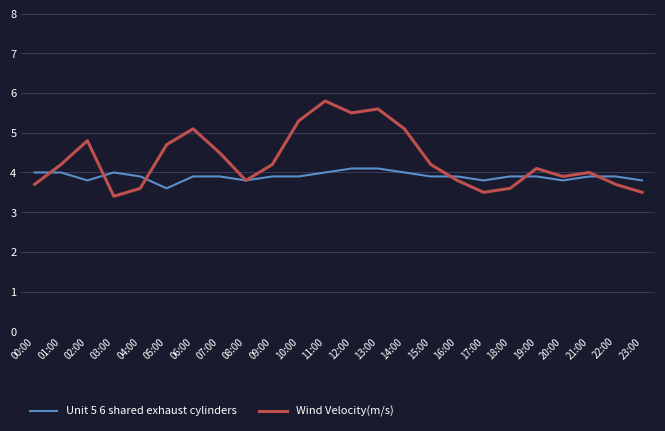

What is the difference between the highest and lowest values at 17:00?

0.3